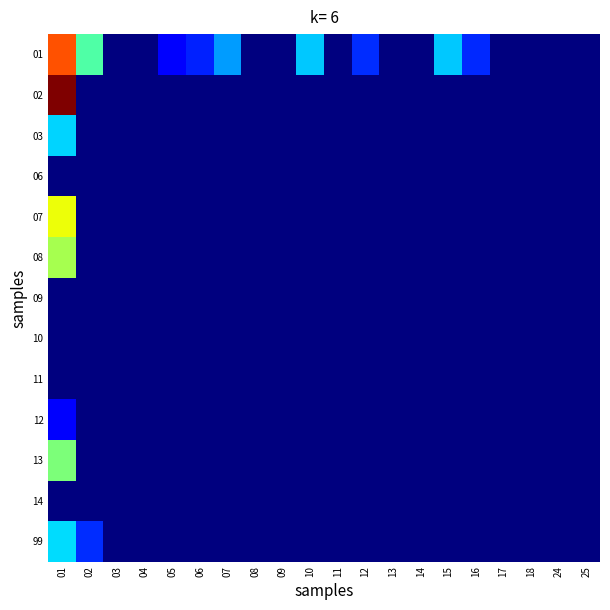

List the series in order of their peak value, highest first.

02, 01, 07, 08, 13, 99, 03, 12, 06, 09, 10, 11, 14